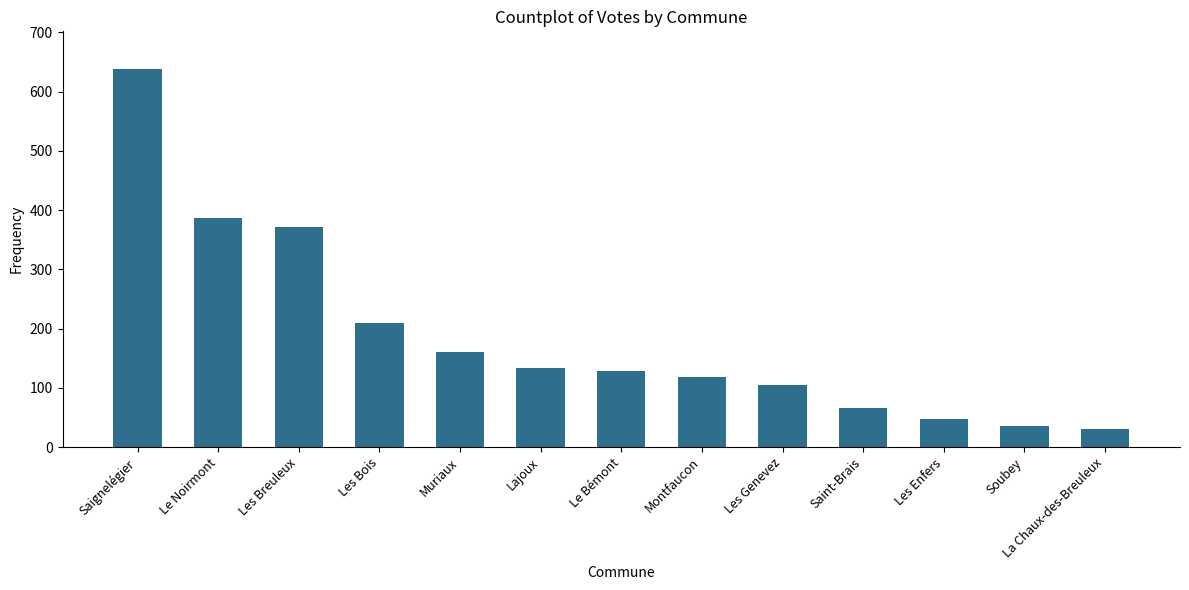

What is the average value?

187